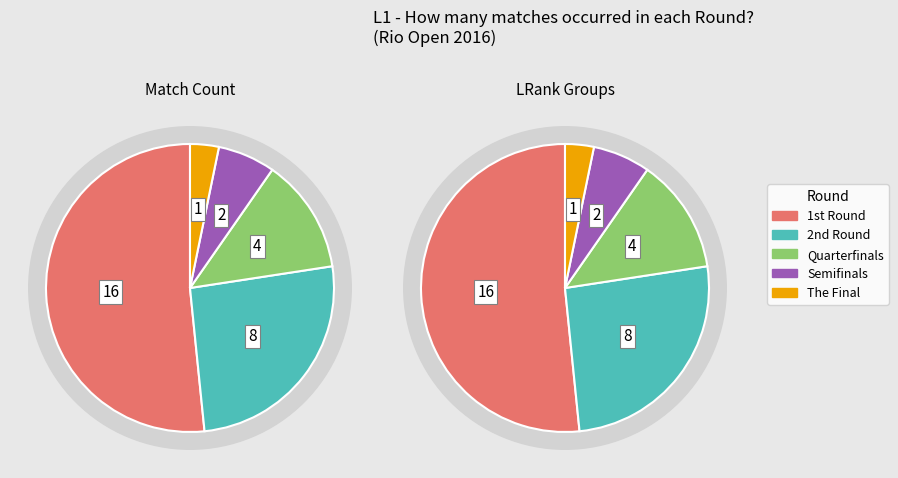

Which slice is the smallest?

The Final